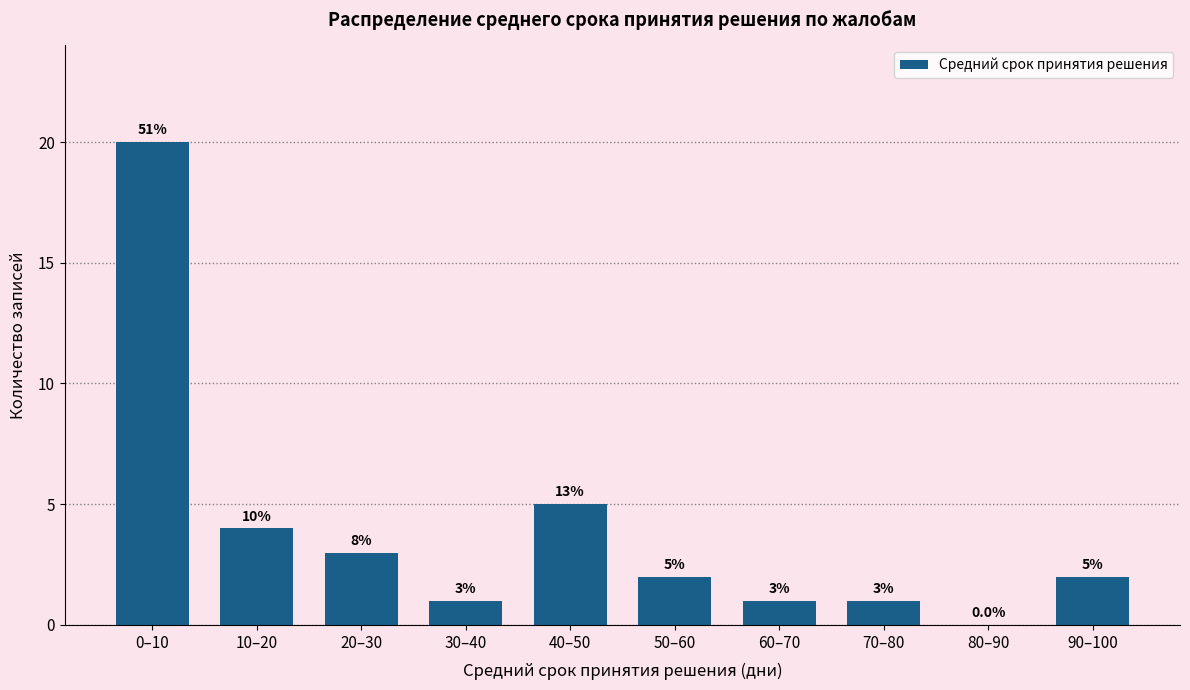

Reading left to right, what are all the values shown in this chart?

0–10=20	10–20=4	20–30=3	30–40=1	40–50=5	50–60=2	60–70=1	70–80=1	80–90=0	90–100=2